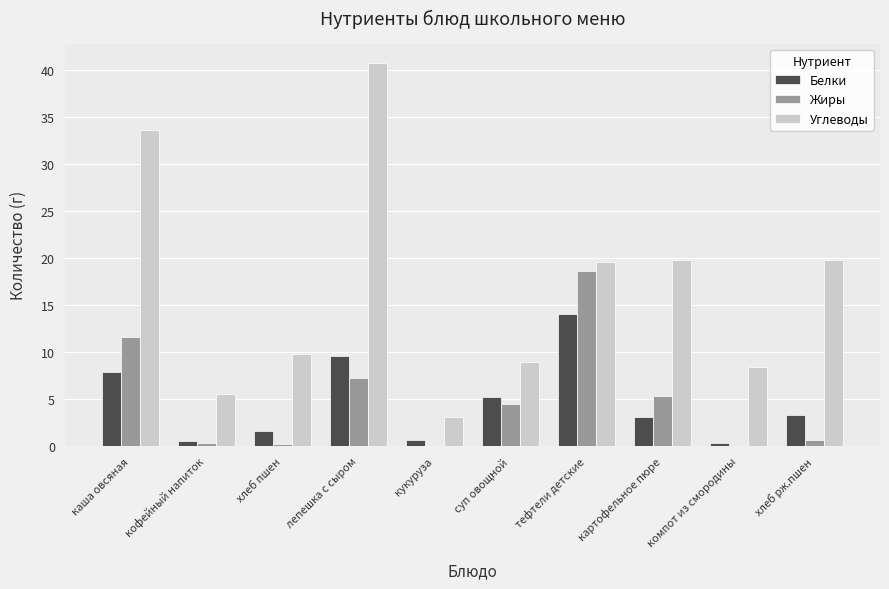

What is the sum of all Белки values?

46.2